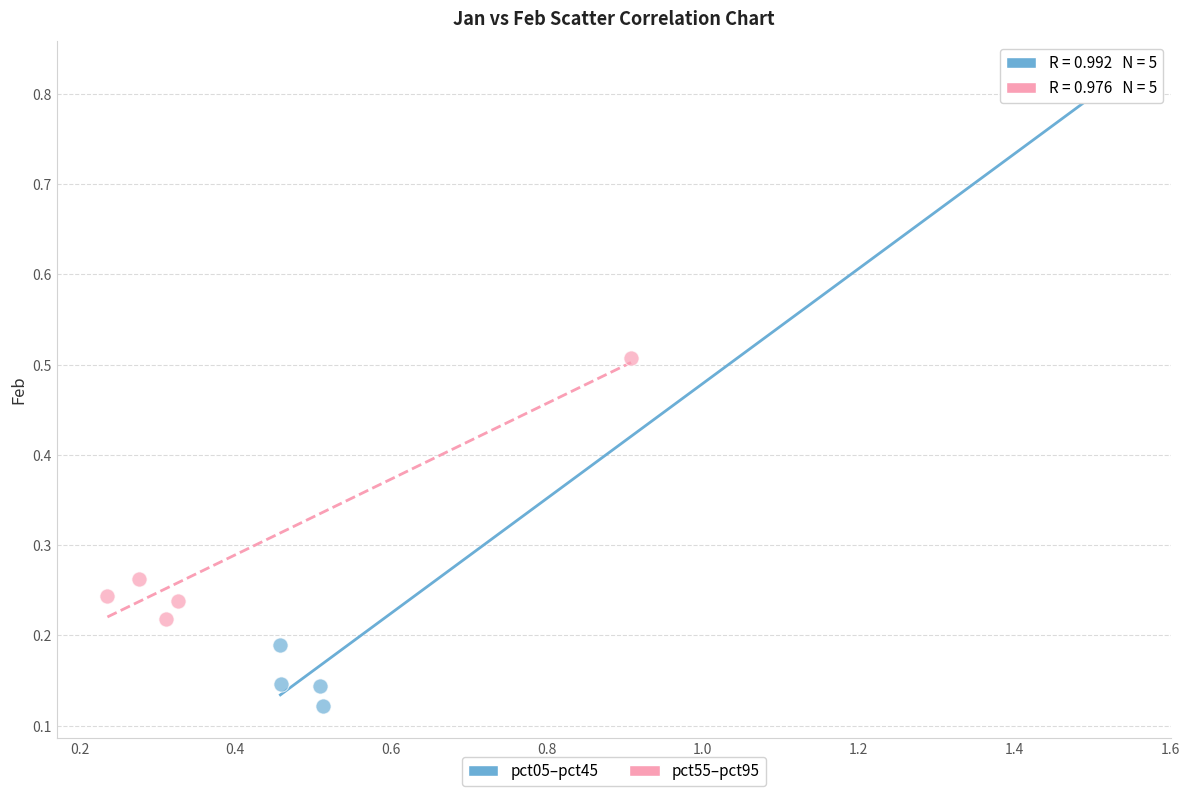

Which series has the widest spread of Y values?

pct05–pct45